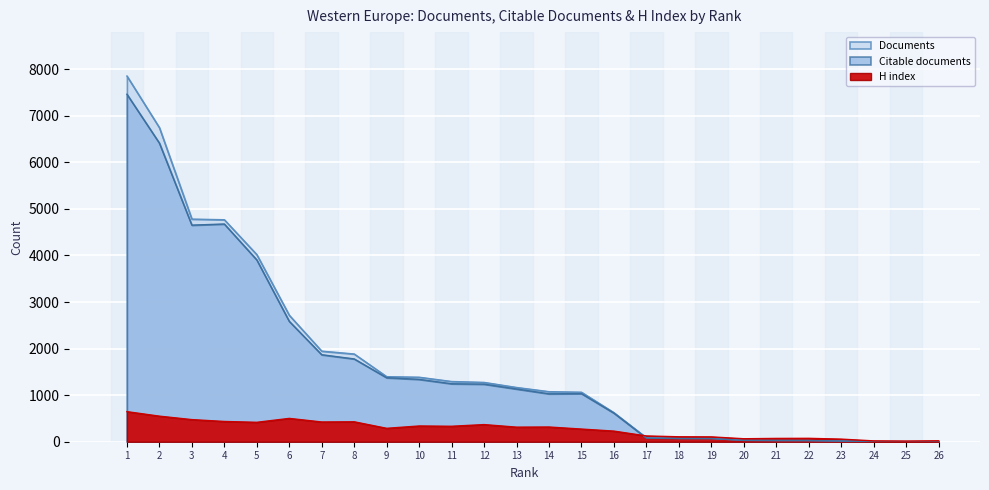

Reading right to left, extract all data points from this chart.

Documents: 26=2	25=2	24=3	23=15	22=25	21=26	20=30	19=70	18=71	17=86	16=624	15=1063	14=1075	13=1165	12=1274	11=1293	10=1385	9=1397	8=1884	7=1945	6=2716	5=4018	4=4767	3=4780	2=6744	1=7853
Citable documents: 26=2	25=2	24=3	23=15	22=25	21=26	20=28	19=68	18=68	17=77	16=614	15=1033	14=1029	13=1132	12=1236	11=1245	10=1339	9=1374	8=1778	7=1868	6=2585	5=3904	4=4675	3=4651	2=6412	1=7462
H index: 26=20	25=14	24=18	23=56	22=73	21=71	20=64	19=104	18=106	17=124	16=228	15=272	14=316	13=313	12=368	11=332	10=338	9=288	8=428	7=424	6=501	5=417	4=435	3=475	2=549	1=646